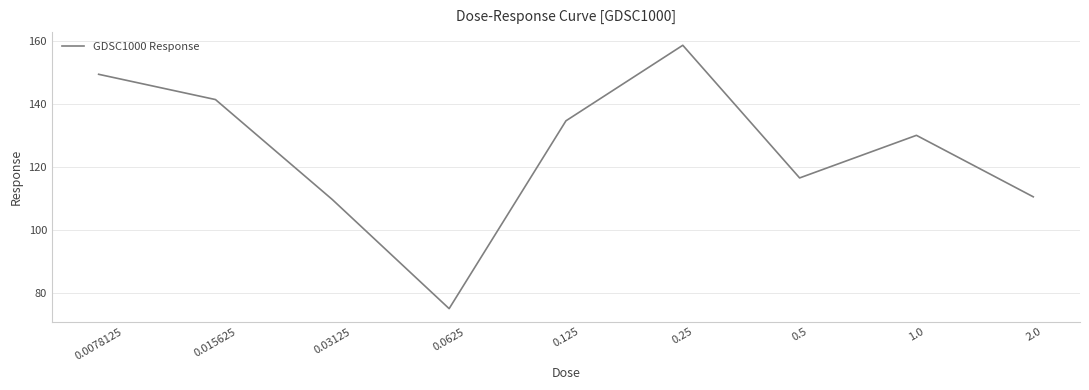

What is the ratio of the value at 0.0078125 to the value at 0.03125?

1.4